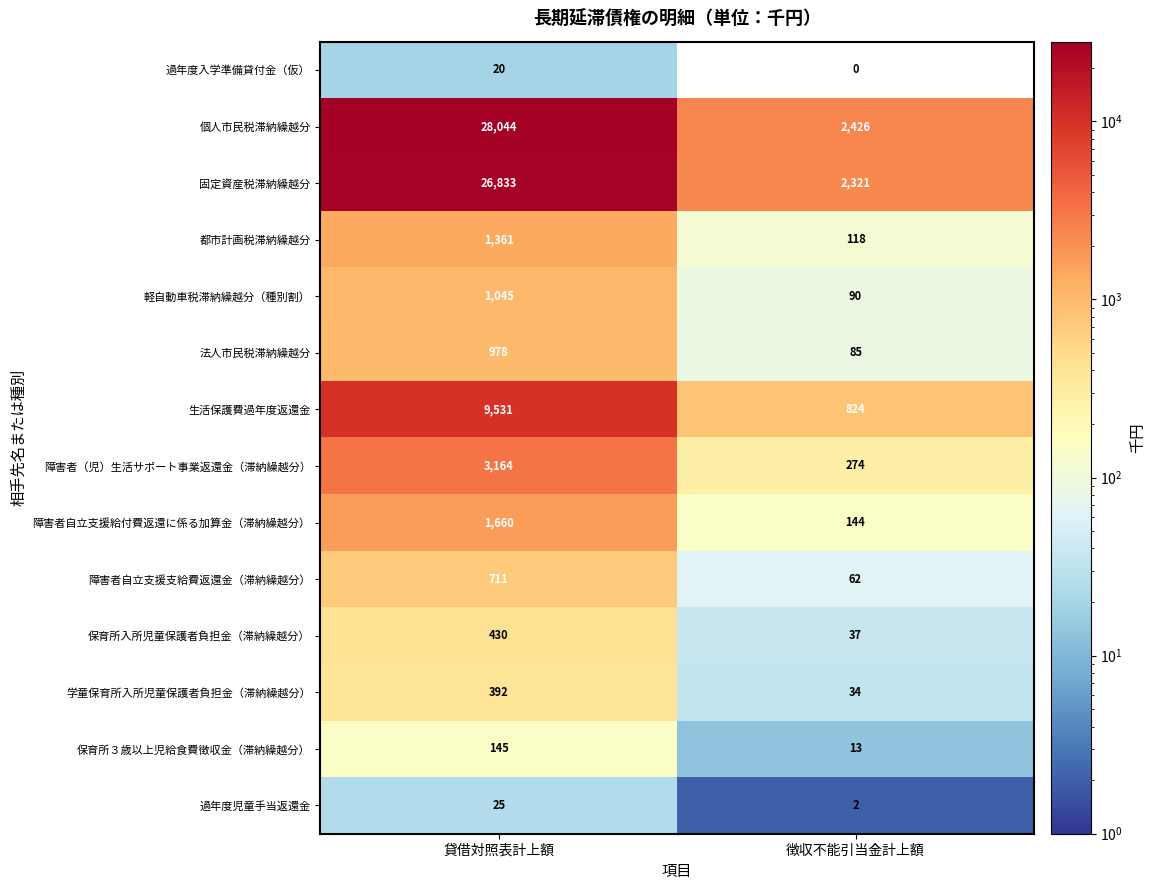

Which series changed the most between 貸借対照表計上額 and 徴収不能引当金計上額?

個人市民税滞納繰越分